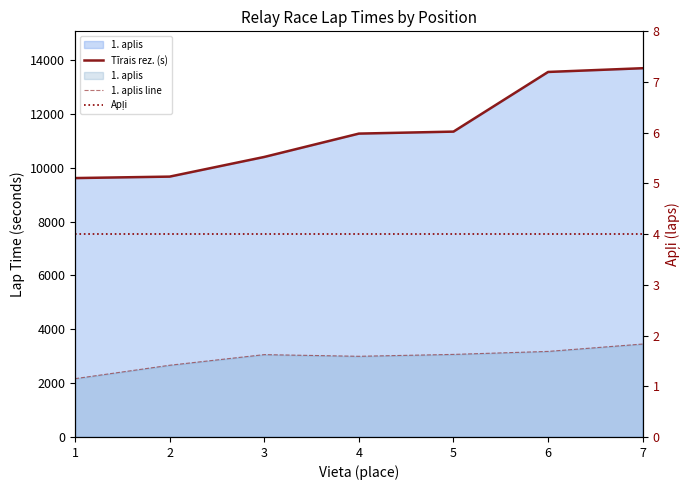

List the labels in order of 1. aplis line value, largest first.

7, 6, 5, 3, 4, 2, 1